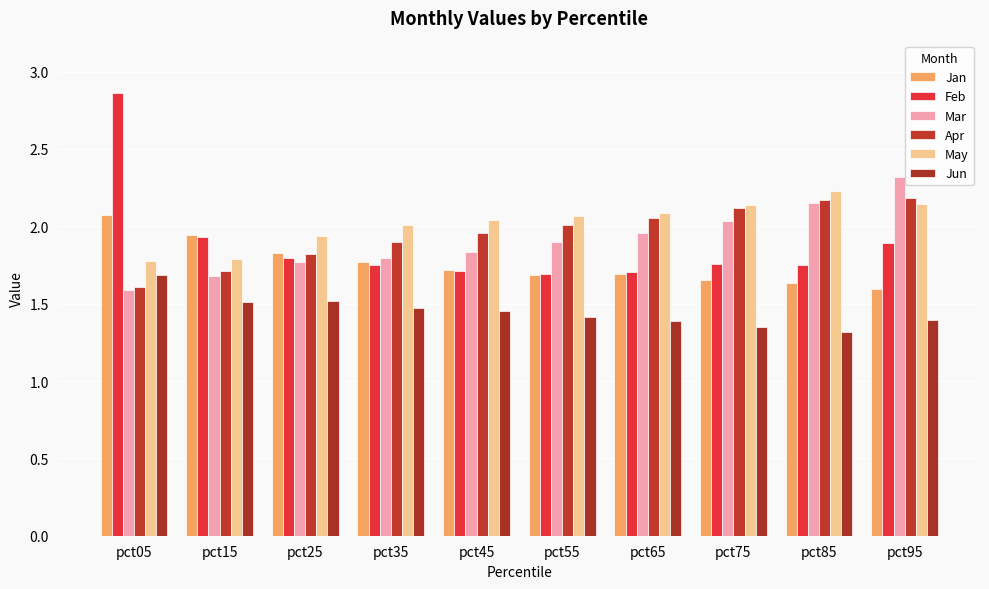

Reading left to right, what are all the values shown in this chart?

Jan: 2.1	1.9	1.8	1.8	1.7	1.7	1.7	1.7	1.6	1.6
Feb: 2.9	1.9	1.8	1.8	1.7	1.7	1.7	1.8	1.8	1.9
Mar: 1.6	1.7	1.8	1.8	1.8	1.9	2.0	2.0	2.2	2.3
Apr: 1.6	1.7	1.8	1.9	2.0	2.0	2.1	2.1	2.2	2.2
May: 1.8	1.8	1.9	2.0	2.0	2.1	2.1	2.1	2.2	2.1
Jun: 1.7	1.5	1.5	1.5	1.4	1.4	1.4	1.3	1.3	1.4